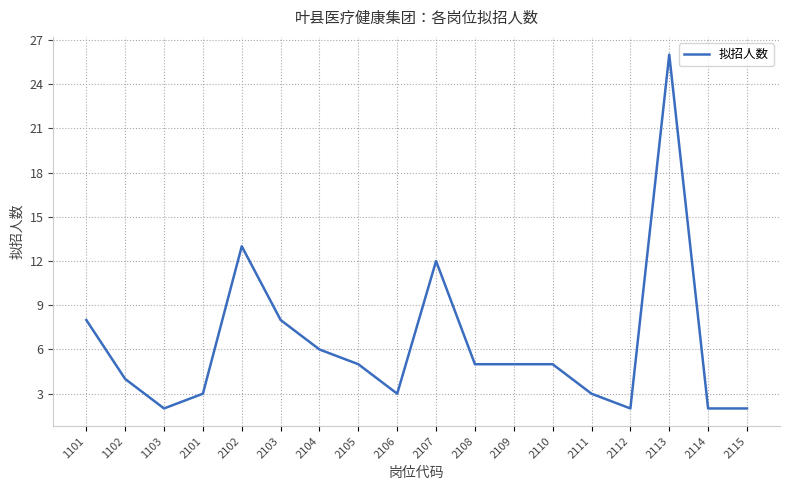

Does the chart display data point markers on the line(s)?

No